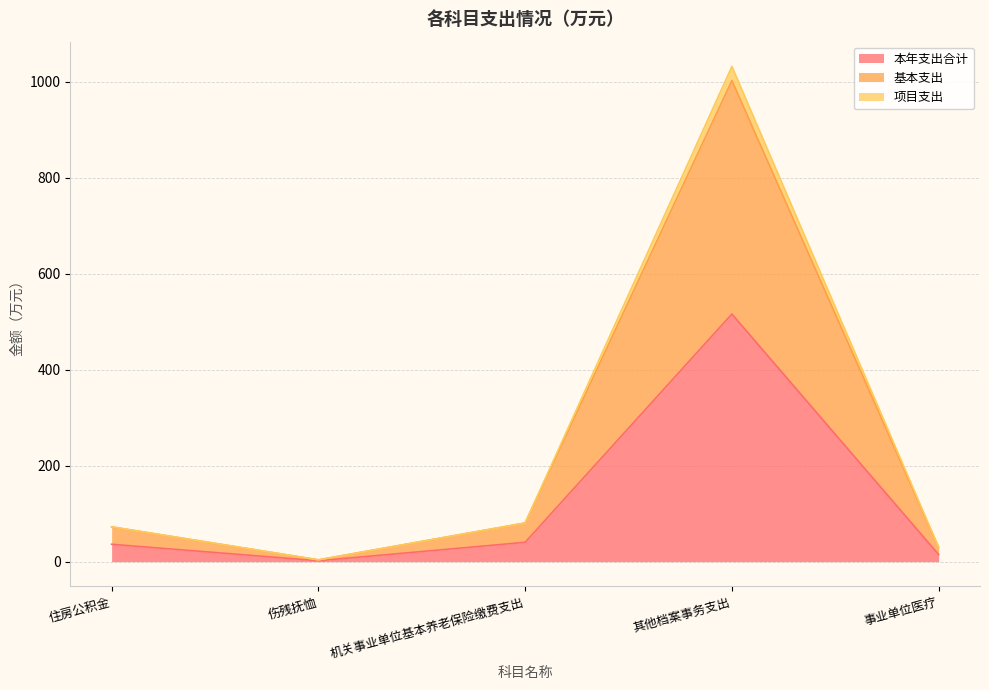

What value does the 本年支出合计 series have at 机关事业单位基本养老保险缴费支出?

40.3